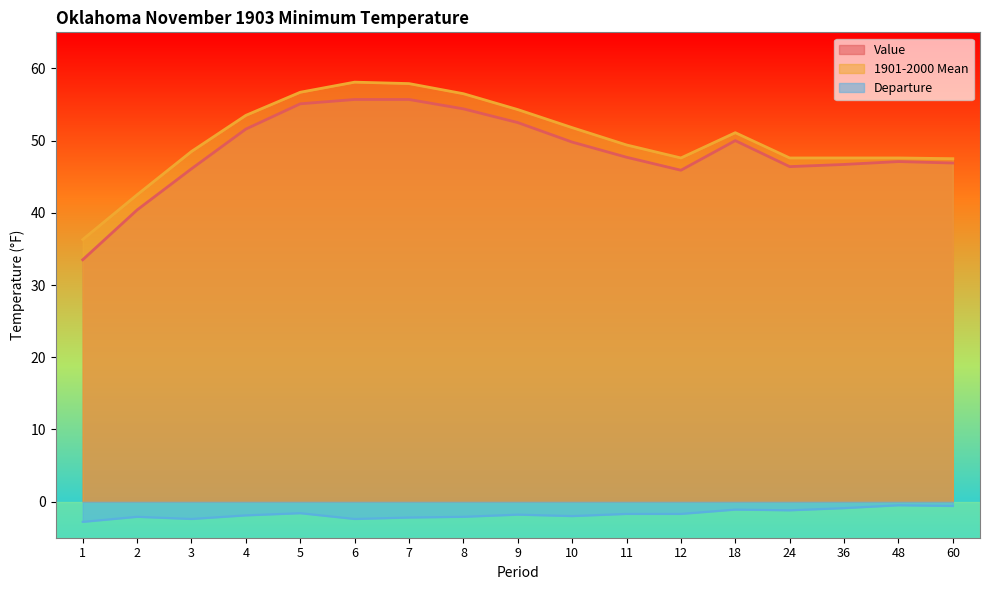

What is the value of the 1901-2000 Mean point at the 9th from the left?

54.3